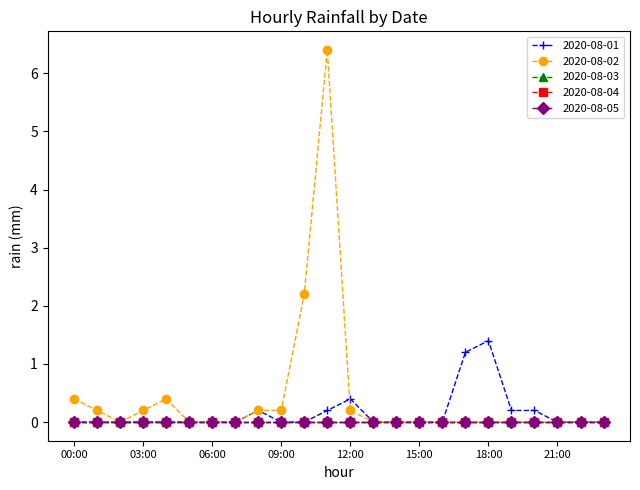

True or false: 2020-08-01 and 2020-08-04 cross at least once.

False